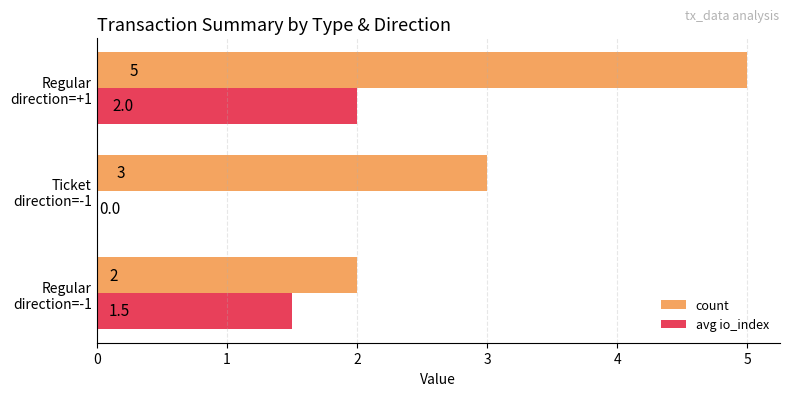

Which series has the largest total across all categories?

count